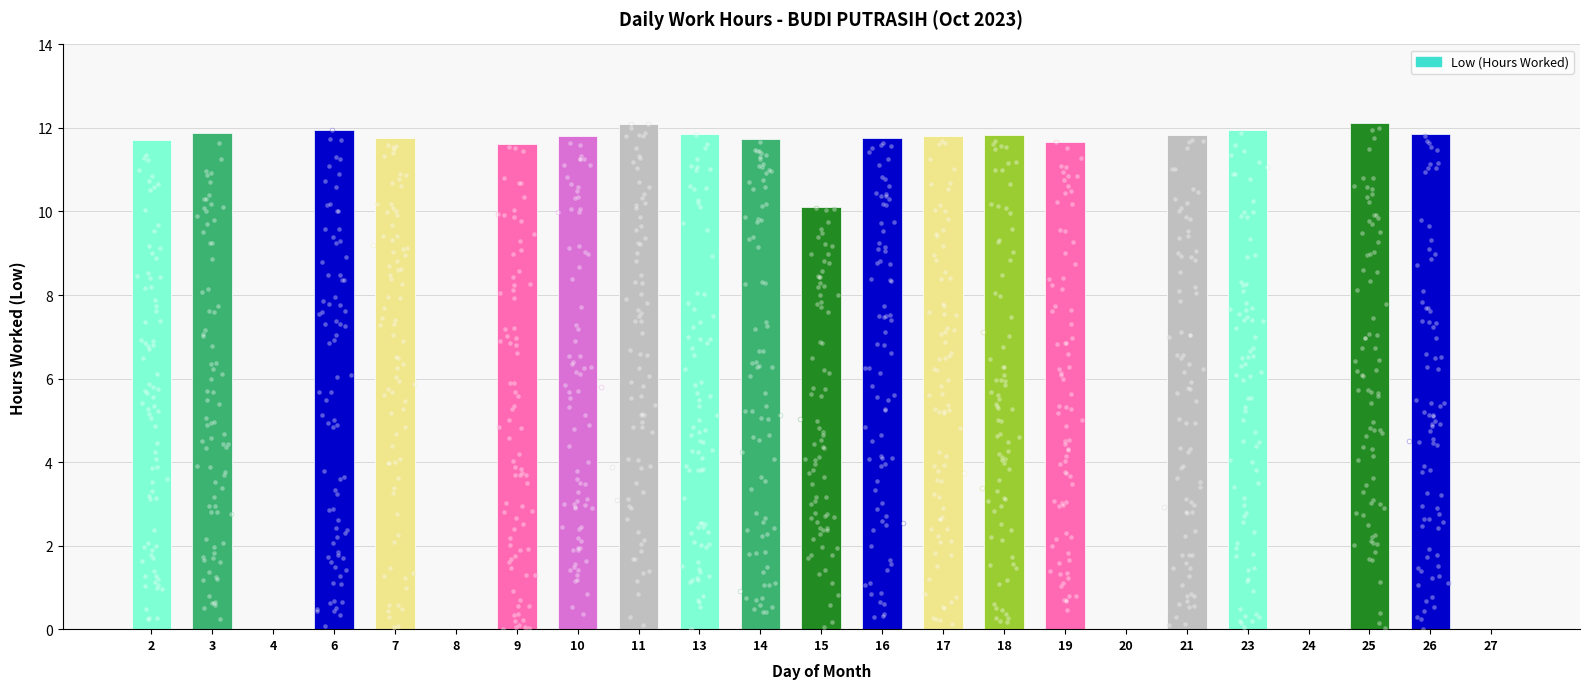

What is the change in value from 10 to 20?

-11.8